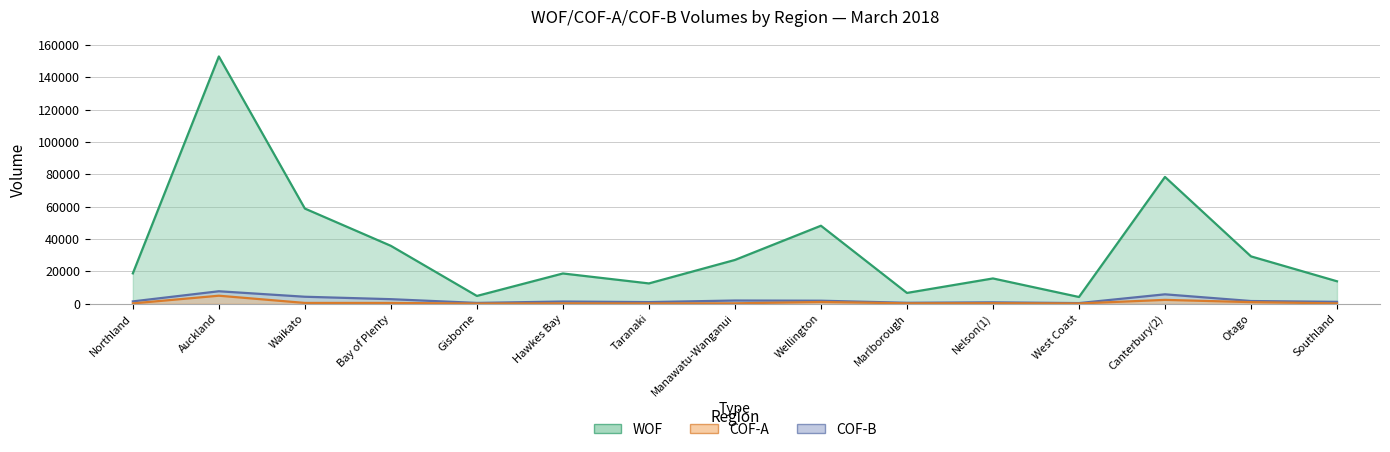

At which label does COF-B reach its peak?

Auckland